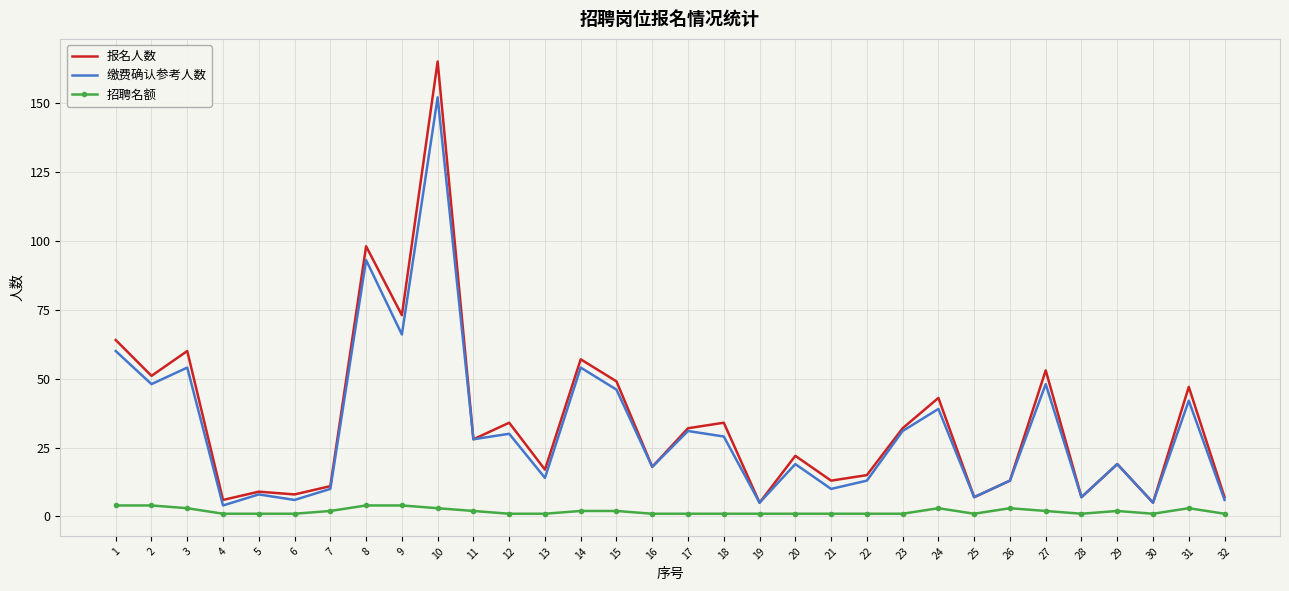

True or false: 招聘名额 has a value of 2 at 11.

True